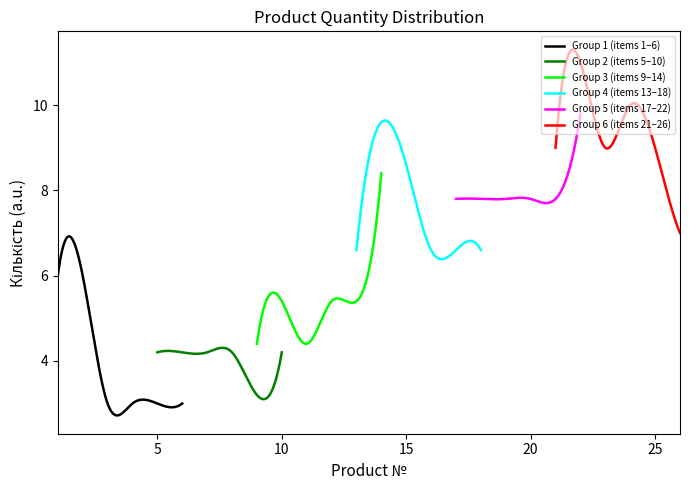

What is the lowest value of the Group 1 (items 1–6) series?

2.7